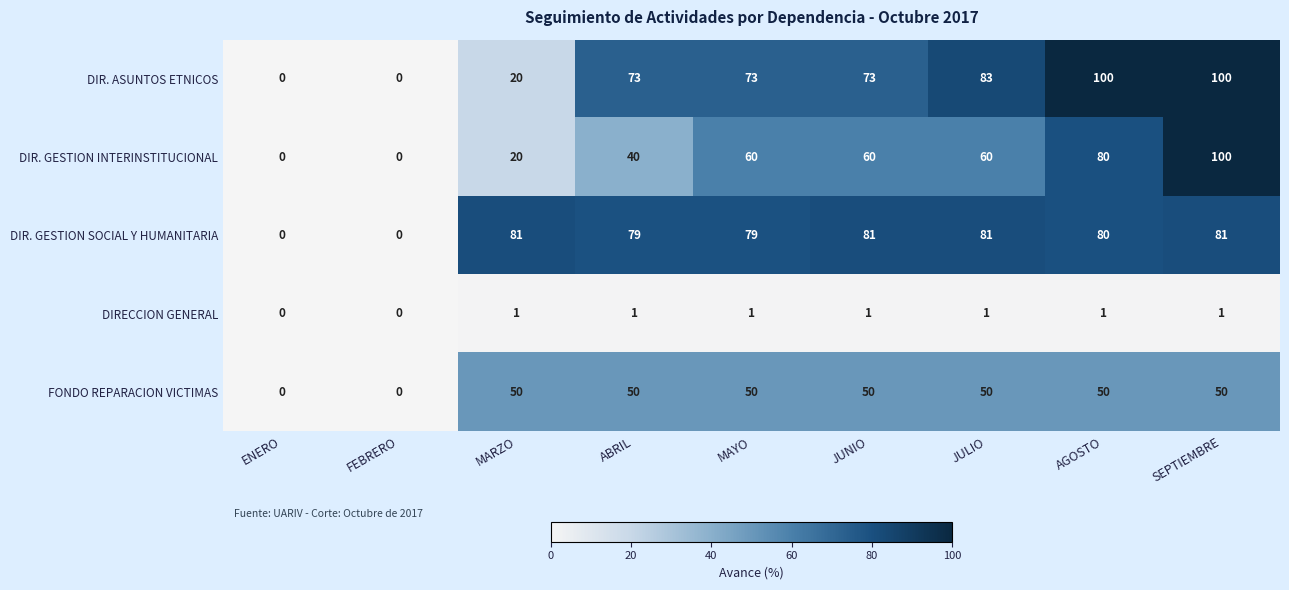

What is the total value across all series at AGOSTO?

311